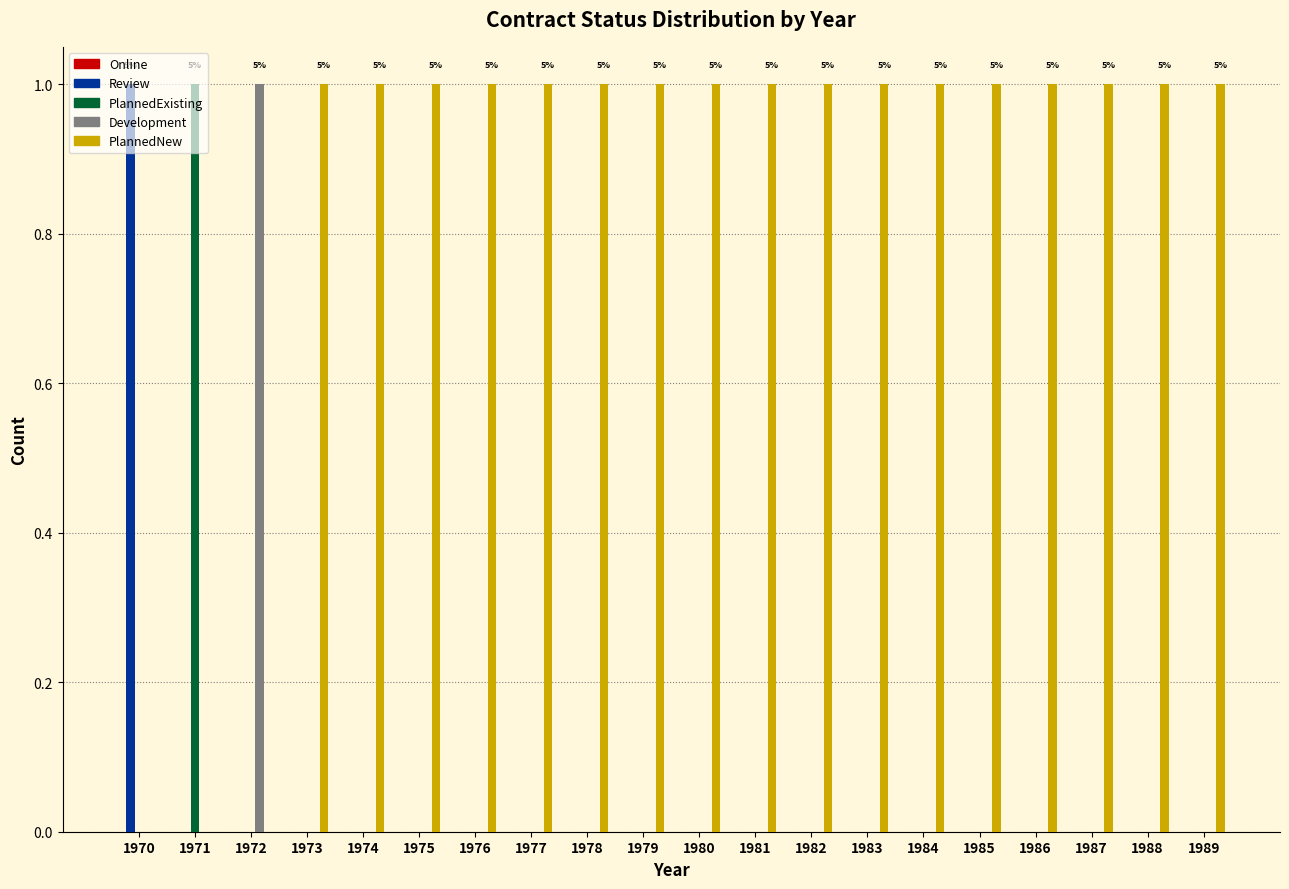

Which series has the largest total across all categories?

PlannedNew